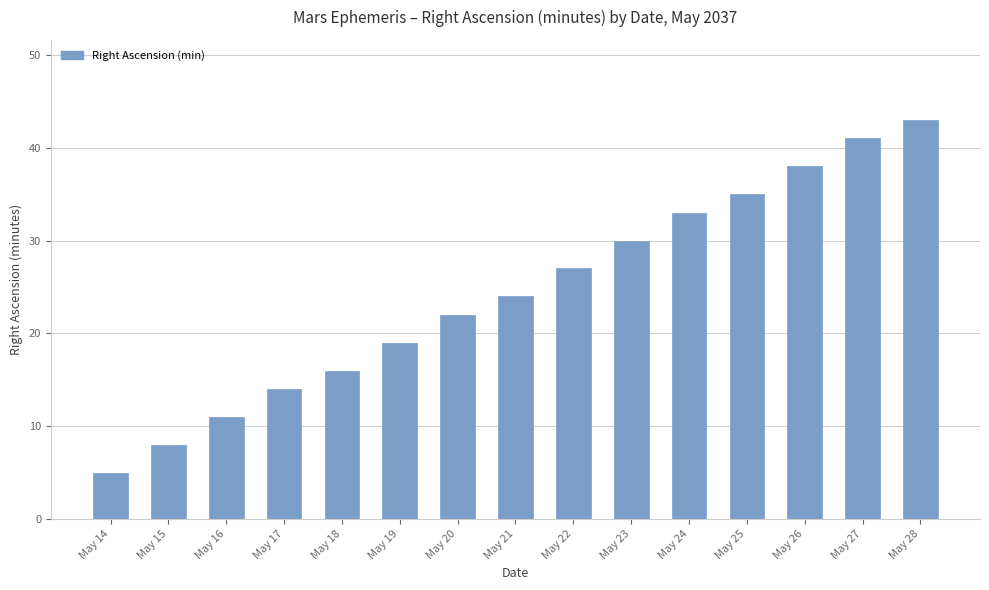

Rank the categories by value from lowest to highest.

May 14, May 15, May 16, May 17, May 18, May 19, May 20, May 21, May 22, May 23, May 24, May 25, May 26, May 27, May 28